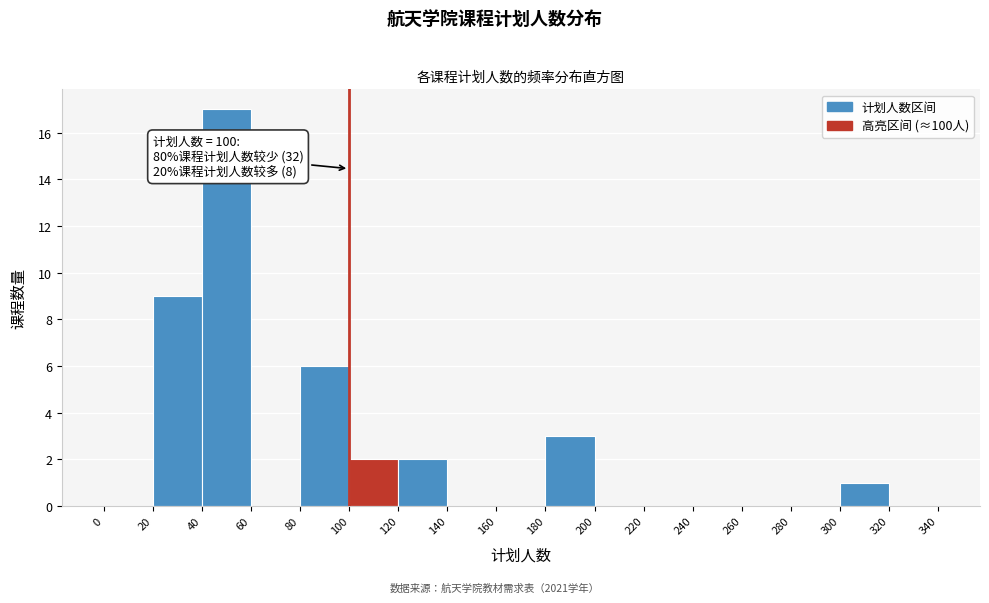

Over which range of the x-axis is the bar tallest?

40 to 60